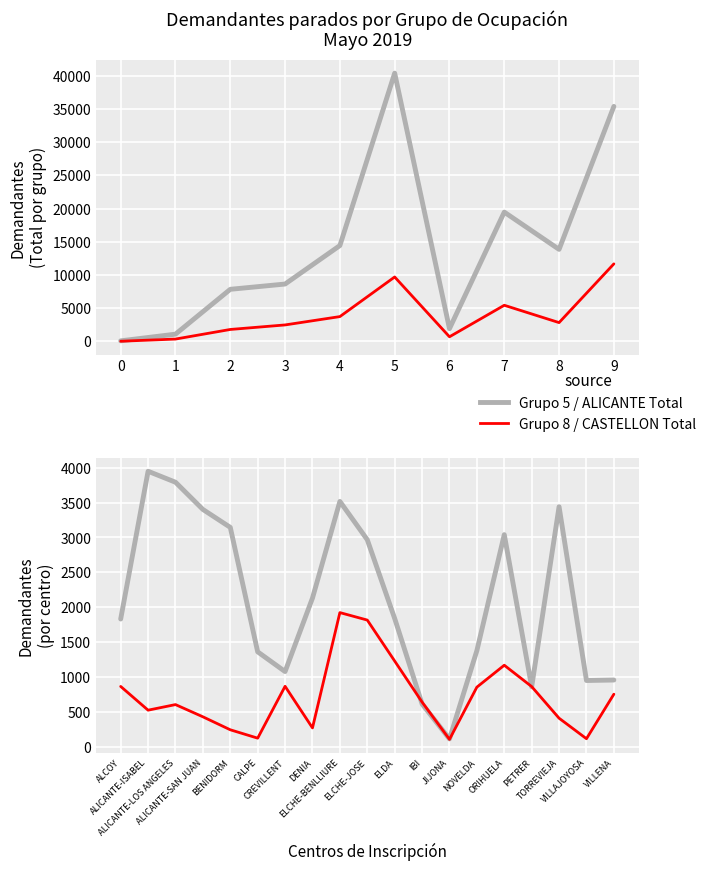

True or false: Group 2 and Group 3 intersect in this chart.

False